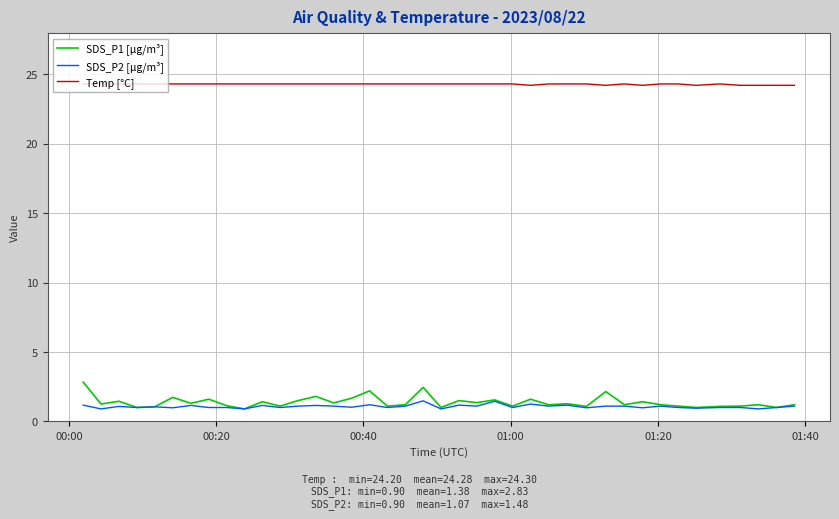

What is the smallest value displayed?

0.9